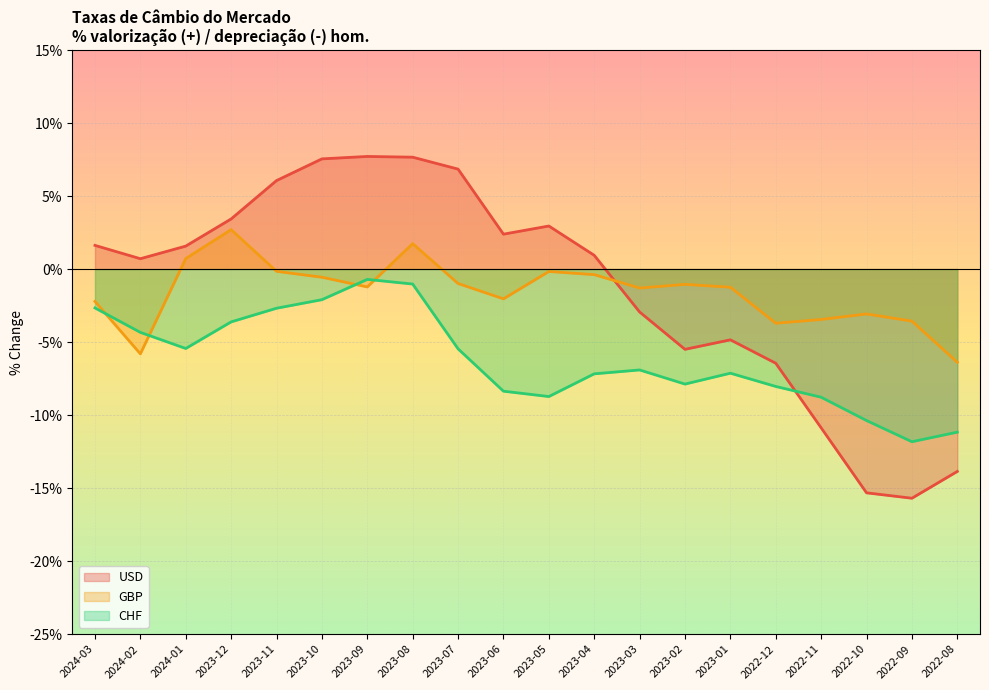

What is the smallest value displayed?

-0.2